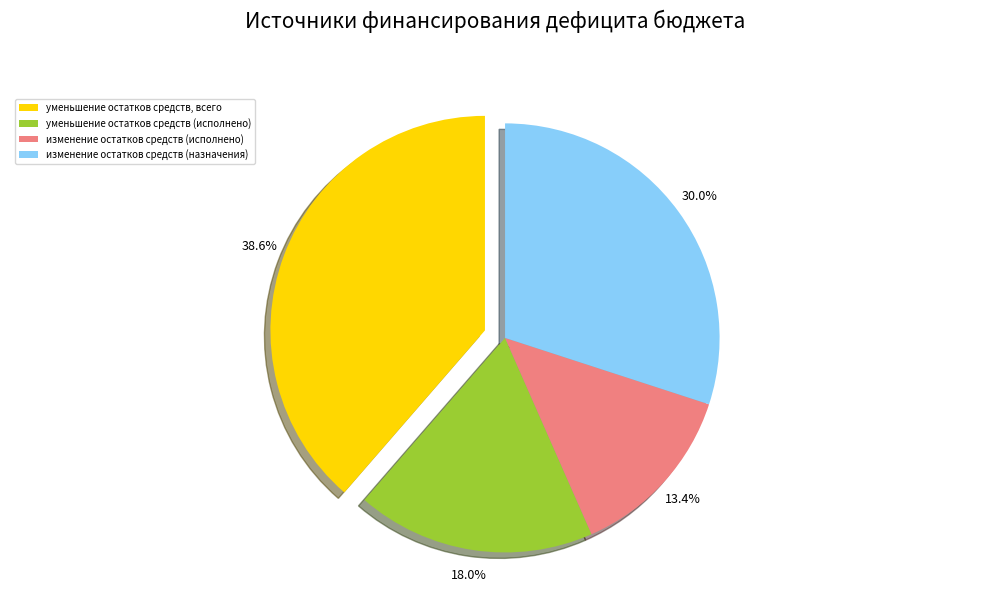

The уменьшение остатков средств (исполнено) slice represents 18% of the pie. True or false?

True